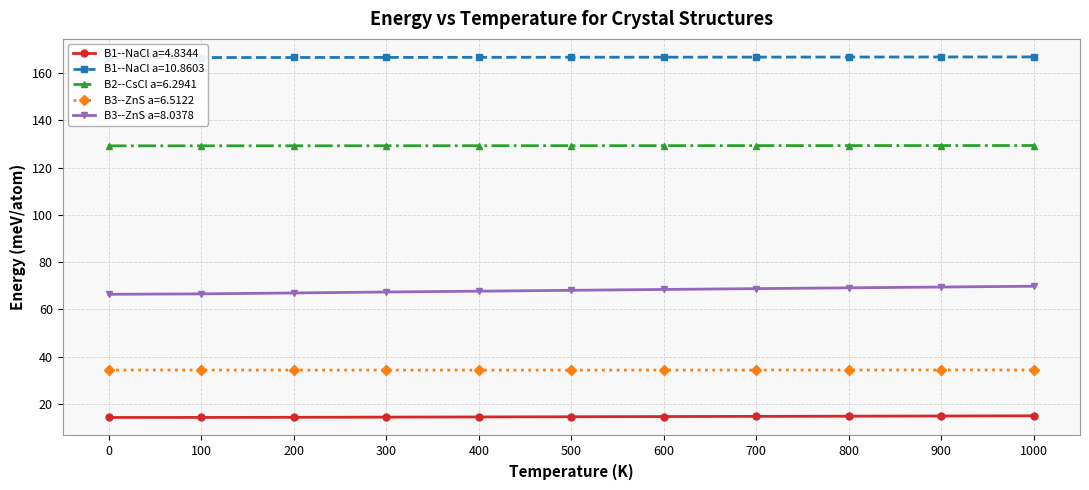

What value does the B1--NaCl--rock-salt a=10.8603 series have at 900.0?

166.9